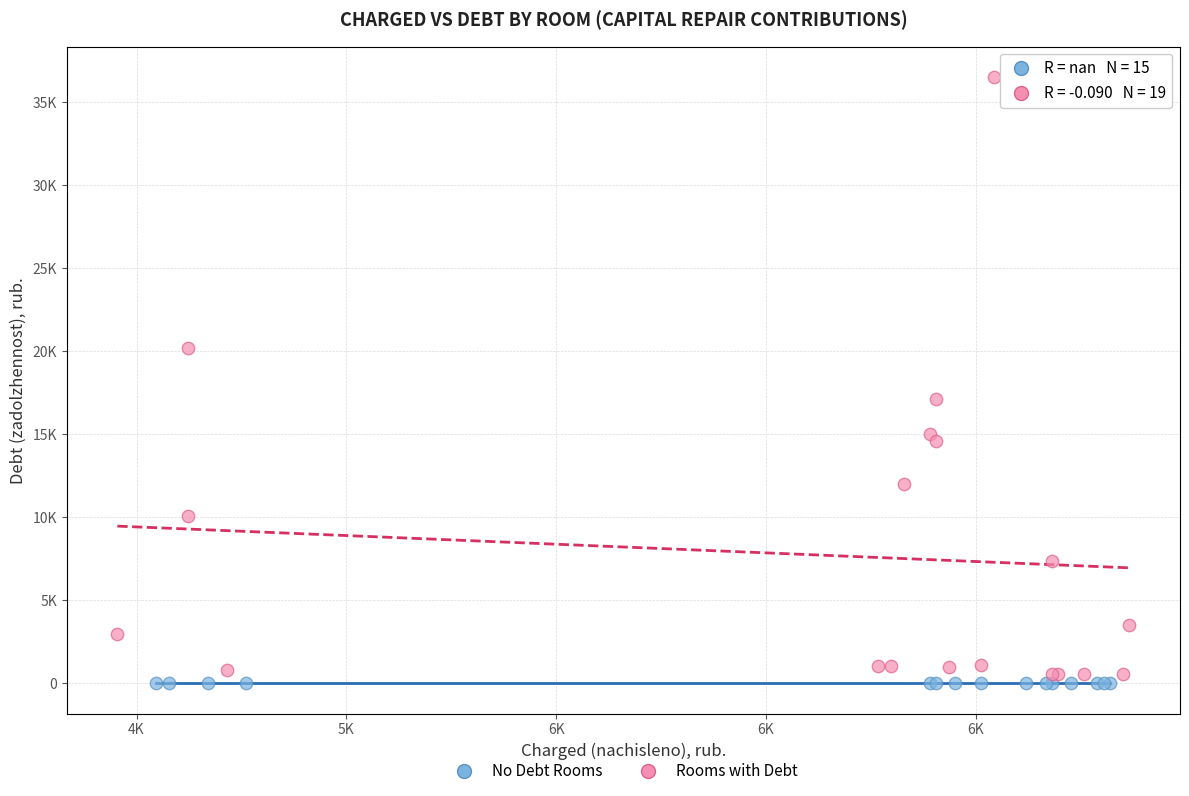

What are all the series names shown in the legend?

No Debt Rooms, Rooms with Debt